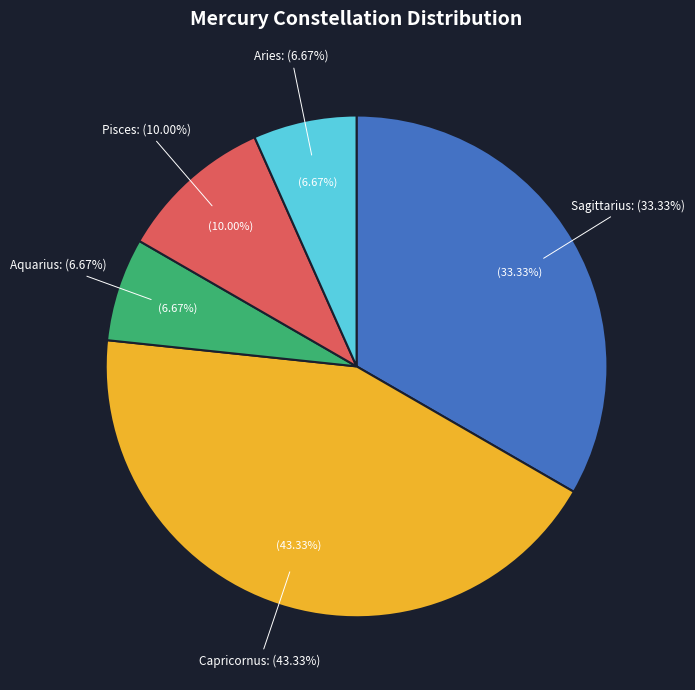

Does Sagittarius account for over 50% of the chart?

No